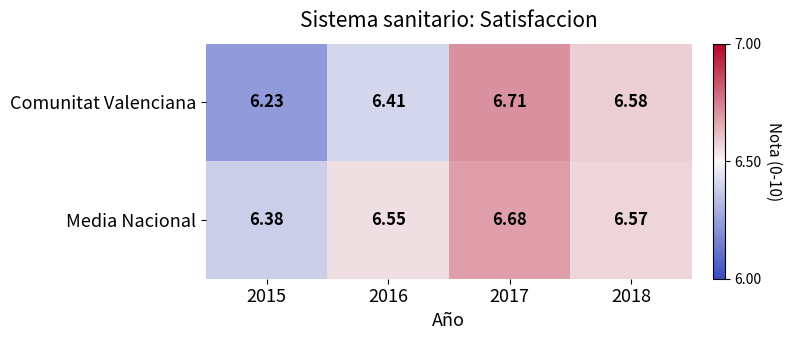

List the series in order of their overall mean, highest first.

Media Nacional, Comunitat Valenciana